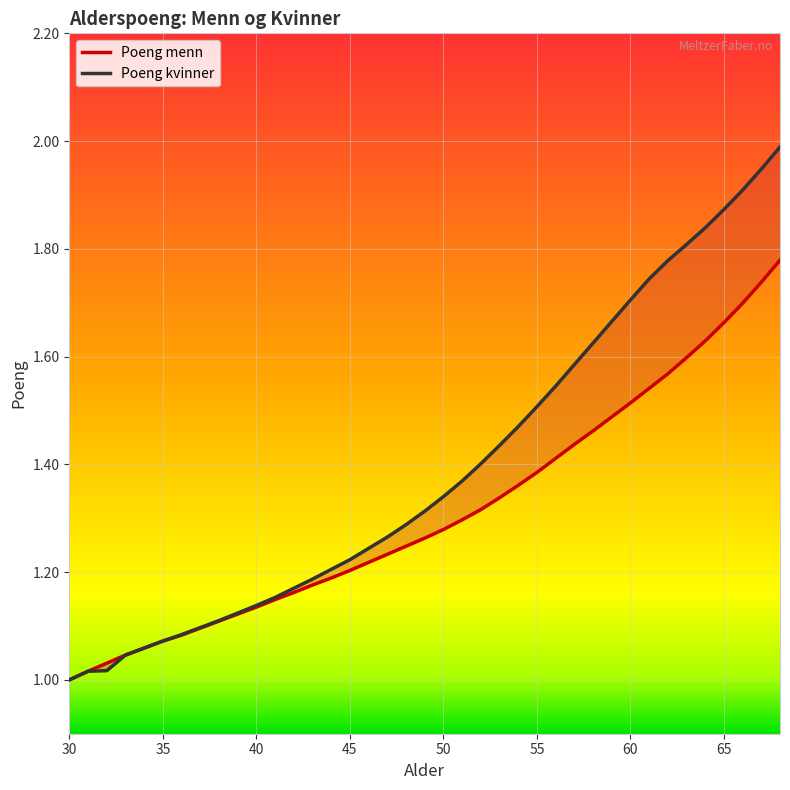

True or false: Poeng menn and Poeng kvinner cross at least once.

False